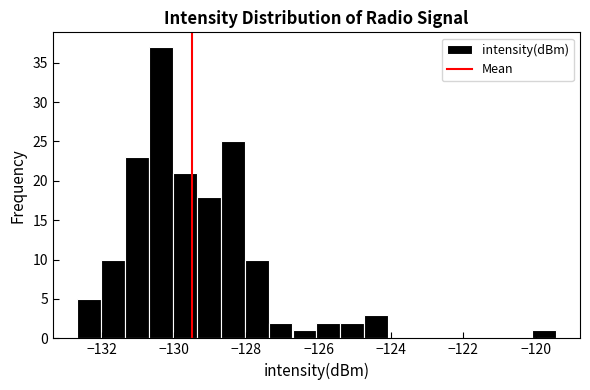

Around what value on the x-axis is the tallest bar? Give the approximate position of its centre, as read against the axis.

-130.4